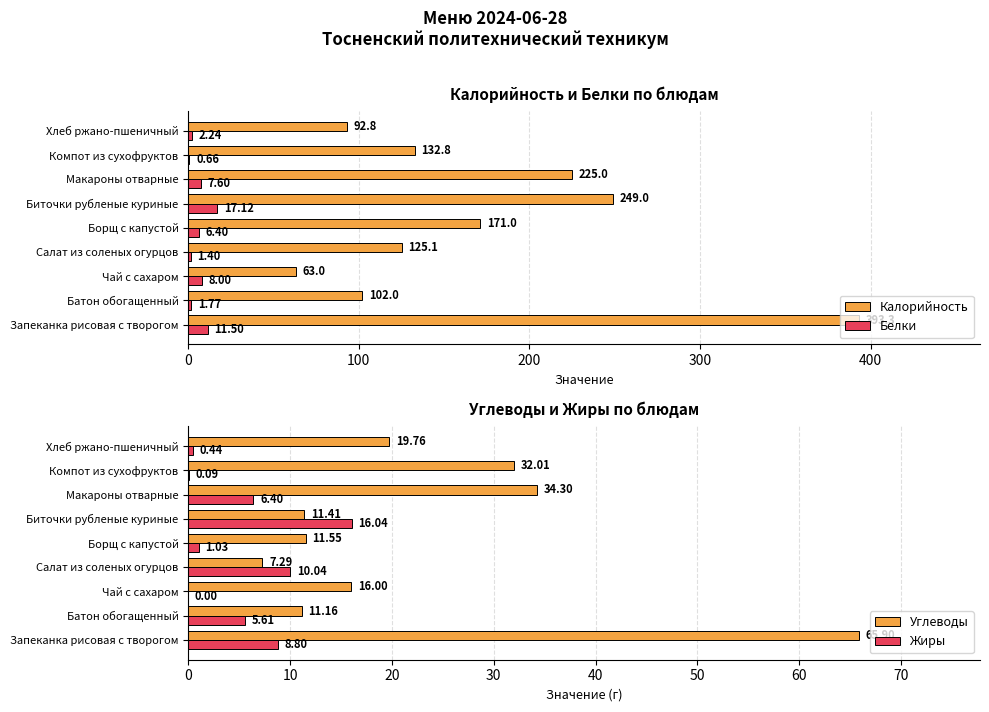

True or false: Белки has a value of 8.0 at Чай с сахаром.

True